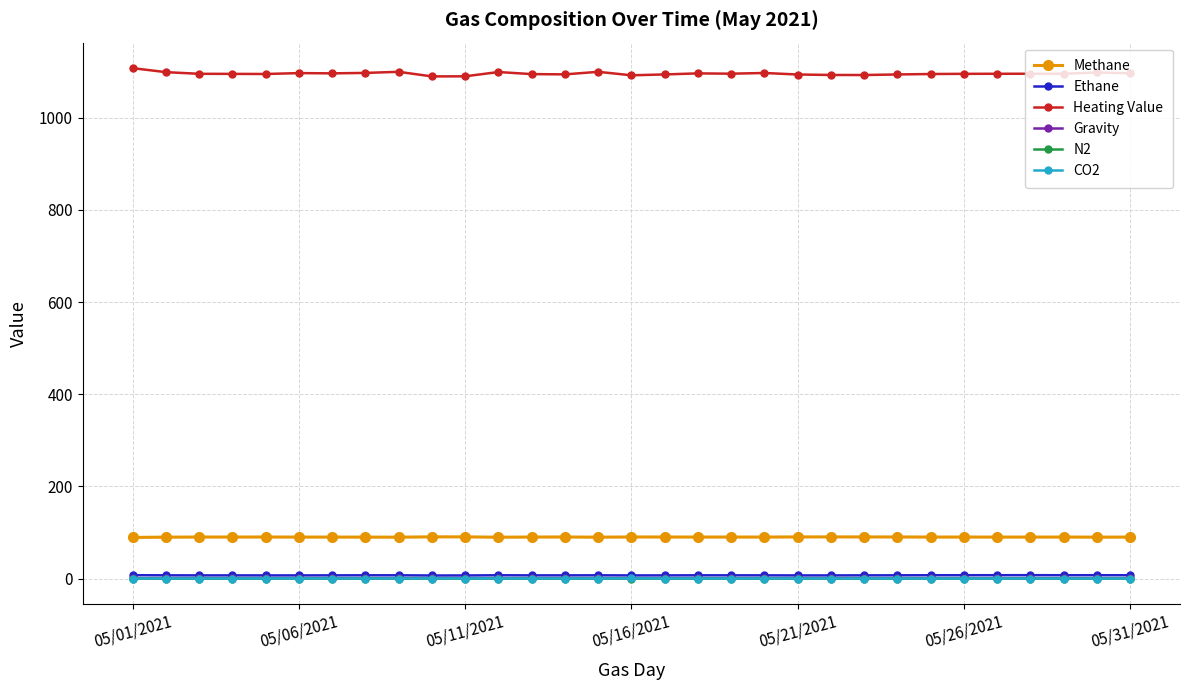

Which series has the largest range (max minus min)?

Heating Value